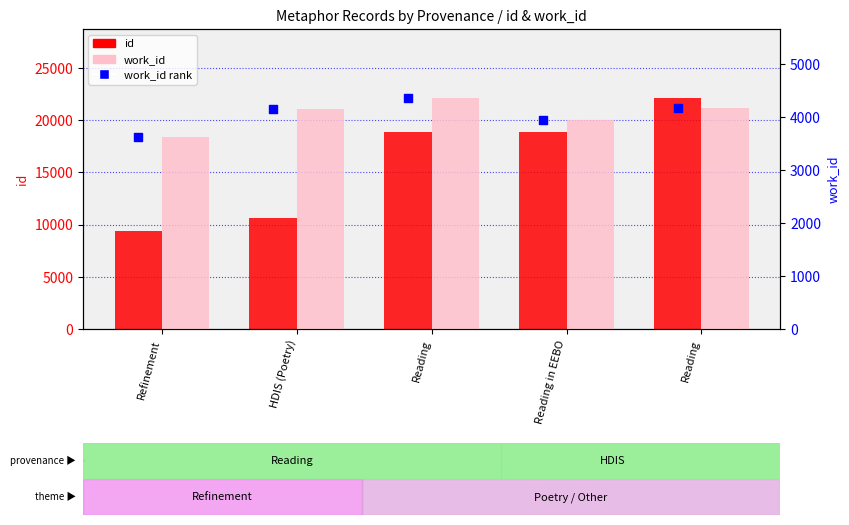

What is the total value across all series at Reading in EEBO?

26806